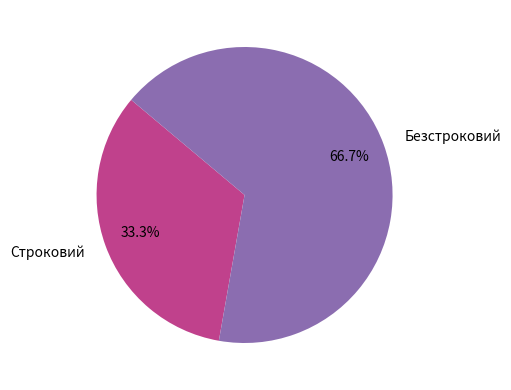

To the nearest percent, what portion does Строковий represent?

33%